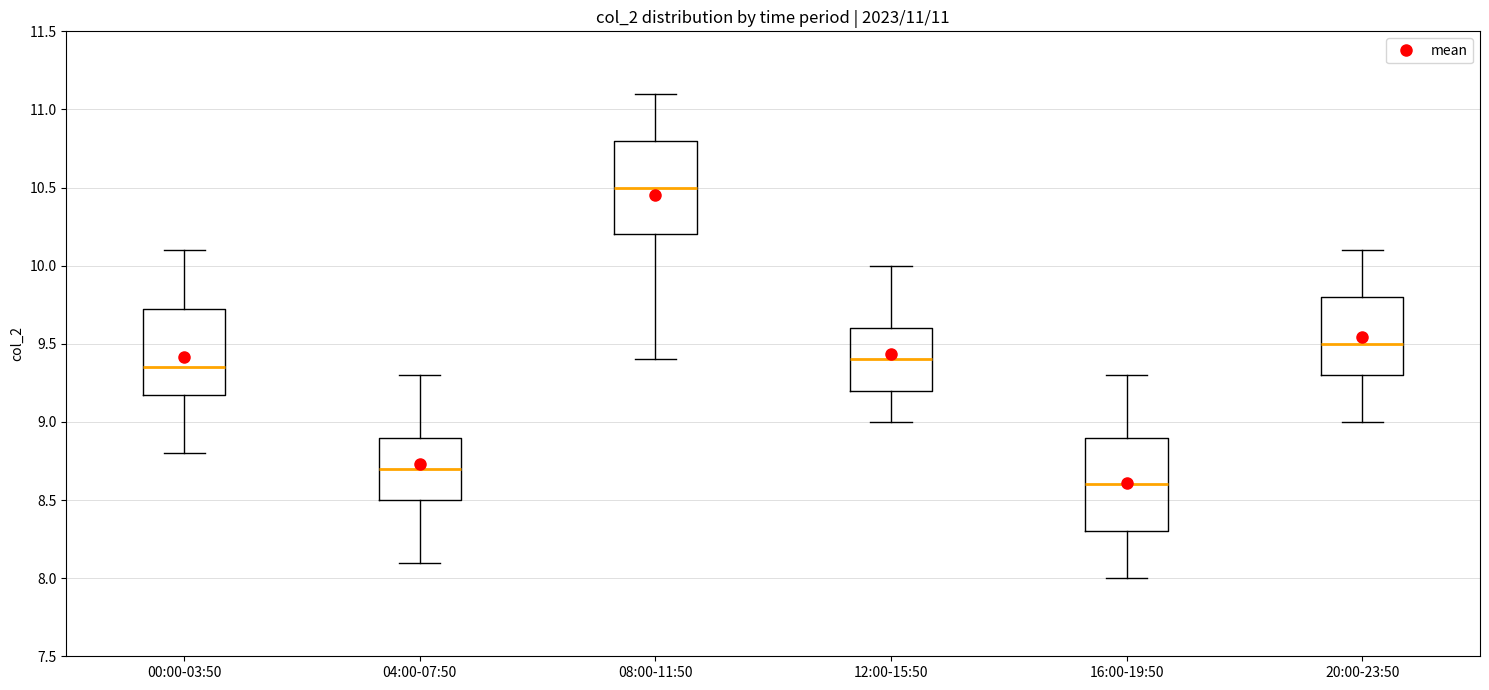

Which box has the highest median line?

08:00-11:50